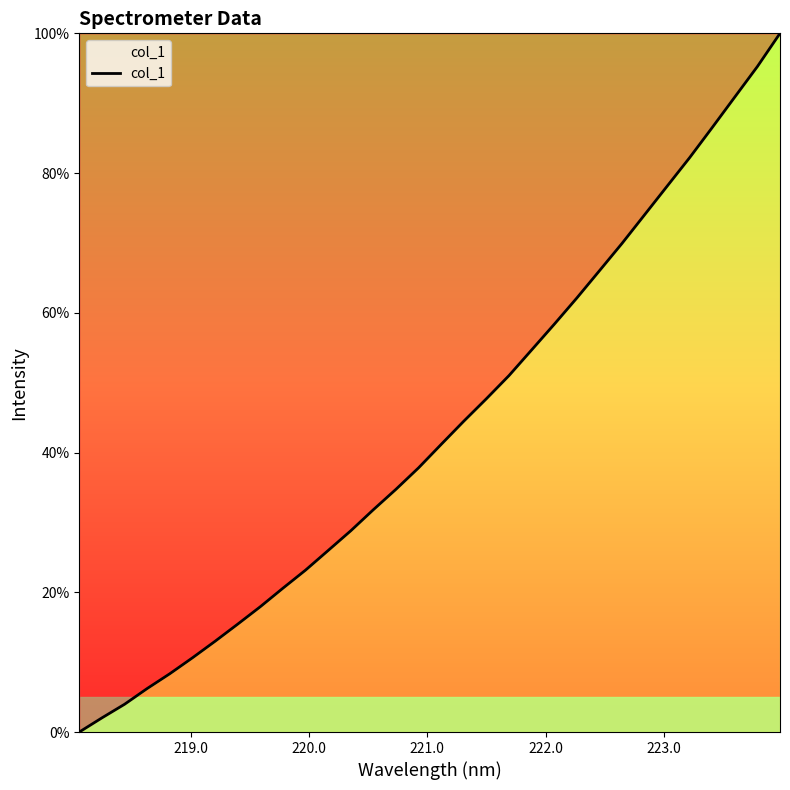

What is the greatest value displayed?

100.0